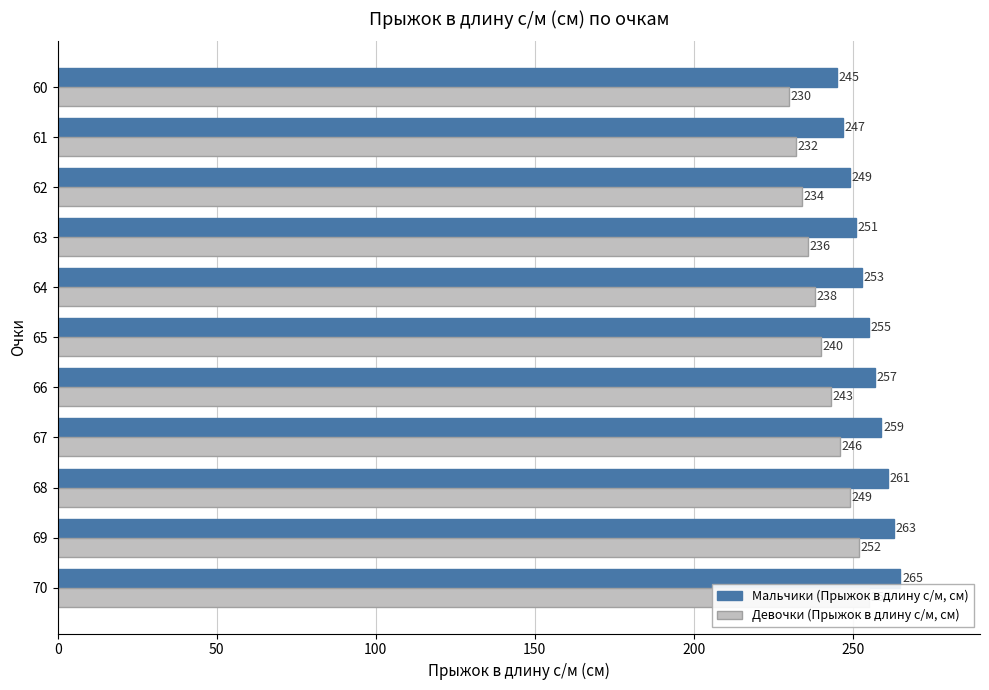

What is the difference between the highest and lowest values at 66?

14